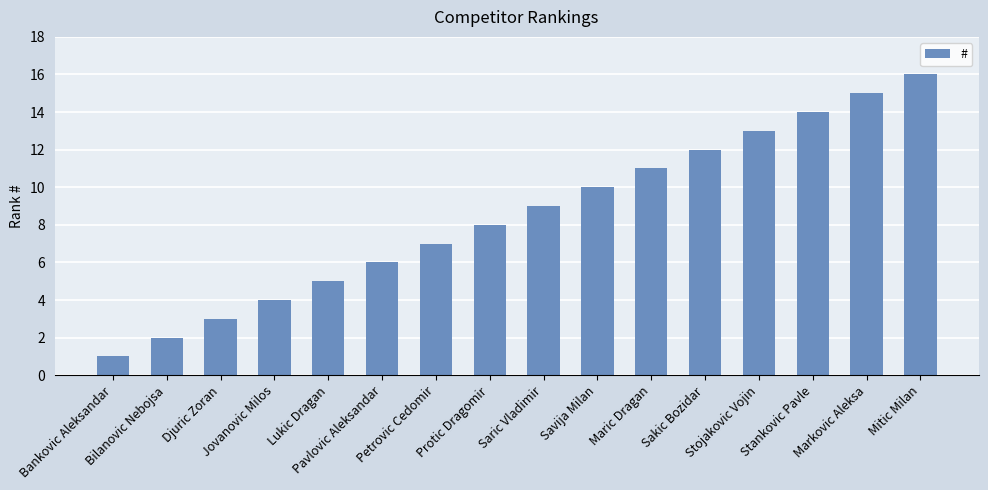

Between Bankovic Aleksandar and Stankovic Pavle, which is larger?

Stankovic Pavle